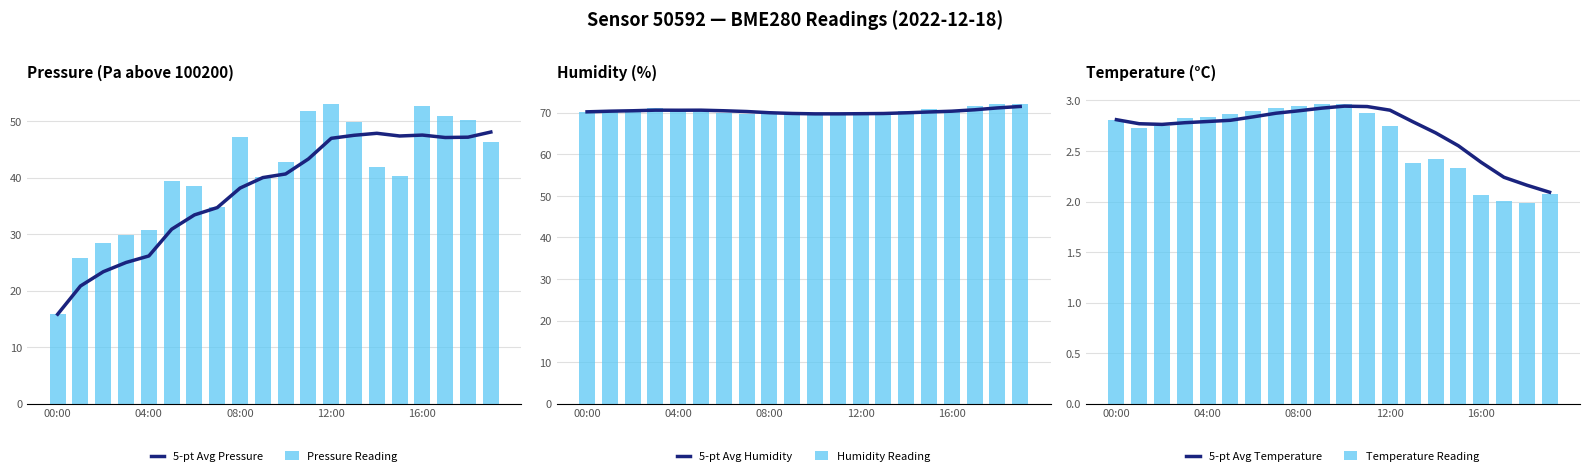

Are the bars horizontal?

No